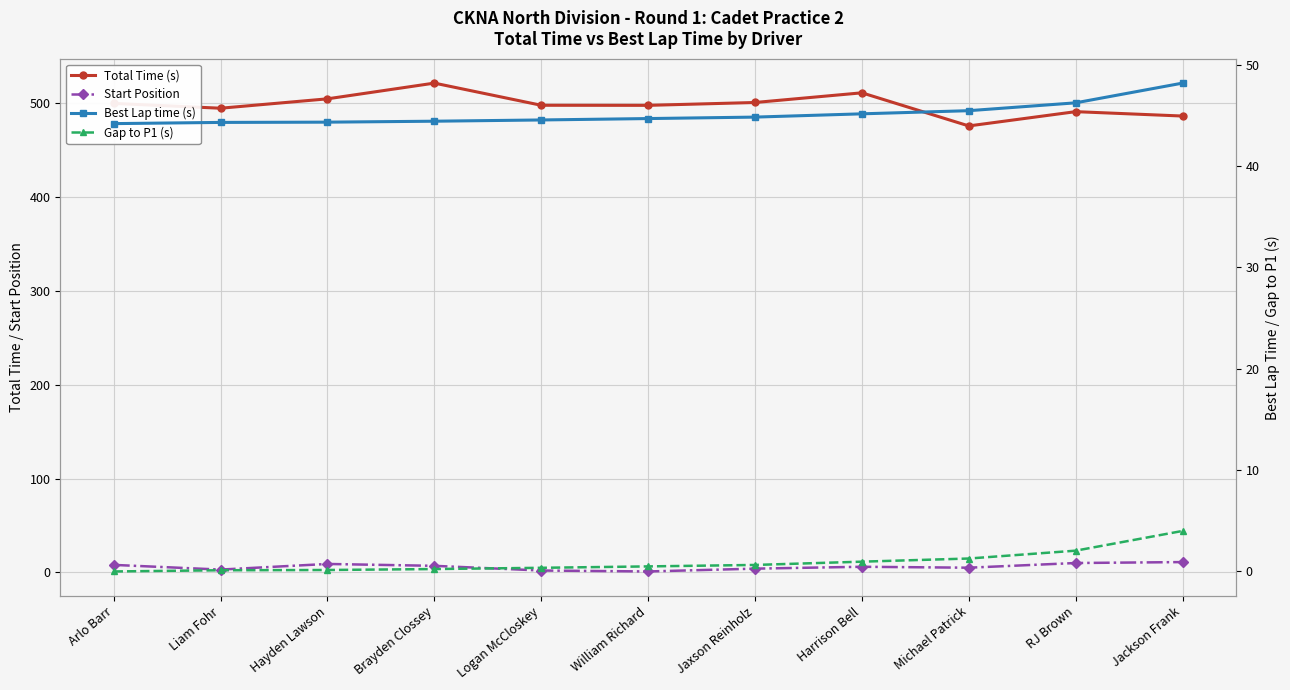

At which label does Gap to P1 (s) reach its minimum?

Arlo Barr